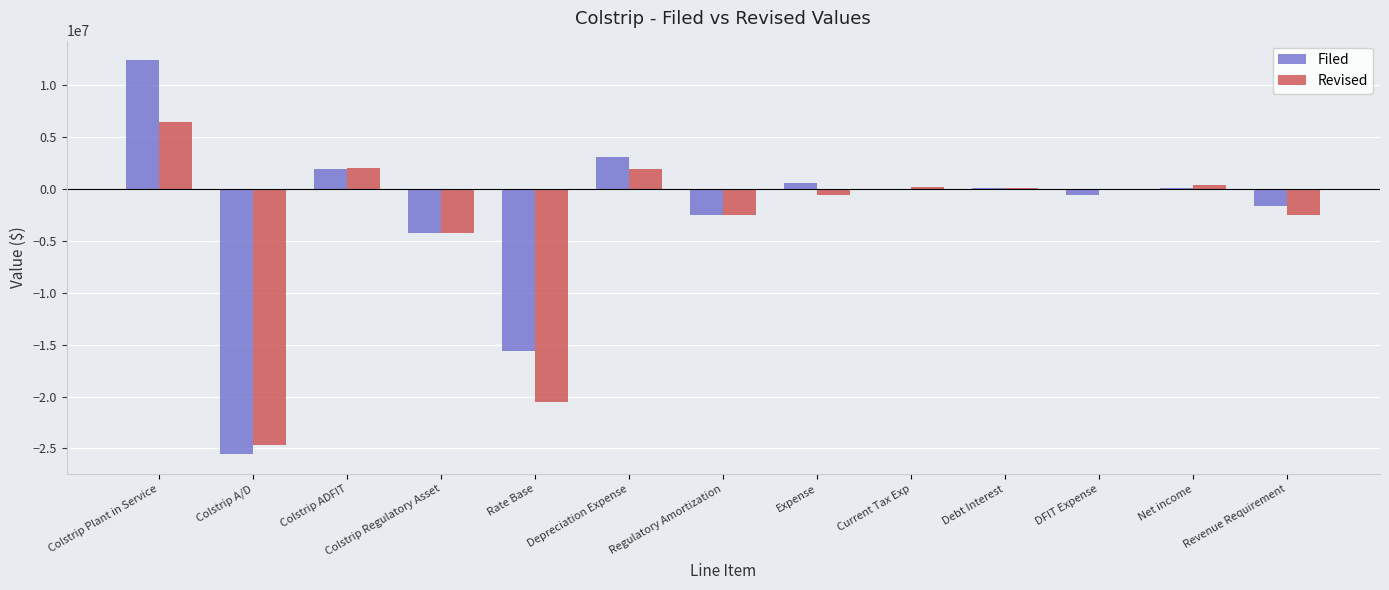

The Filed series shows -596000.0 at DFIT Expense. True or false?

True